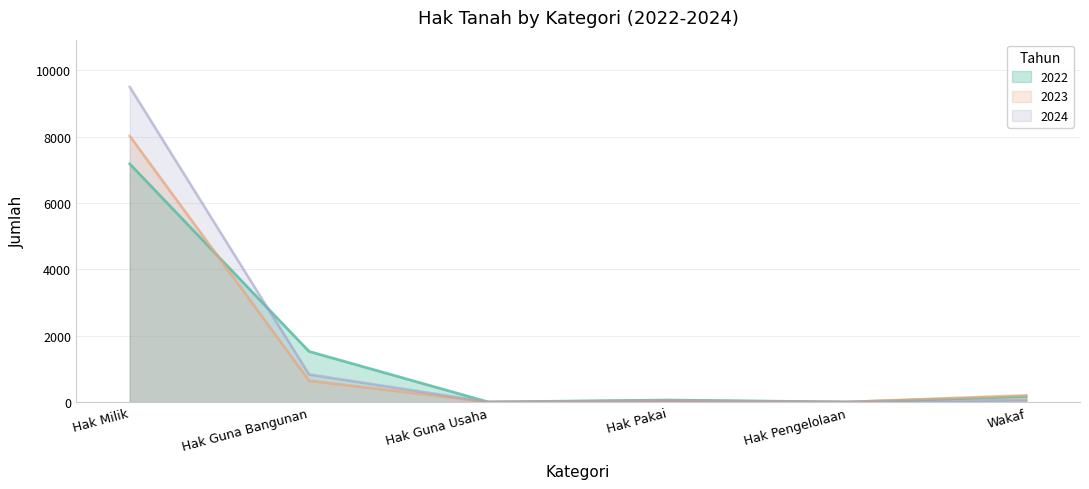

How many data points in 2023 are less than 200?

3